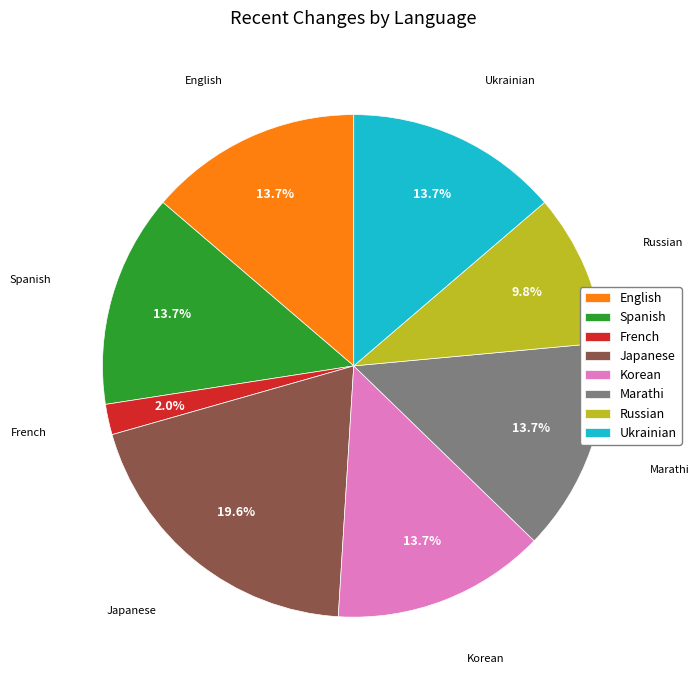

Which category has the biggest portion of the pie?

Japanese